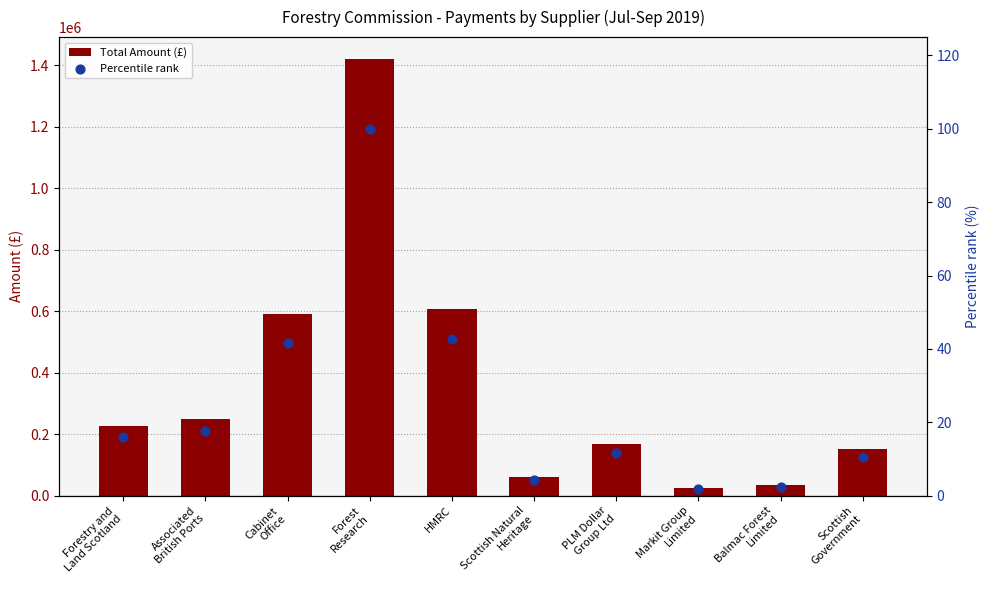

Is the value of Total Amount (£) at PLM Dollar
Group Ltd greater than the value of Percentile rank at PLM Dollar
Group Ltd?

Yes